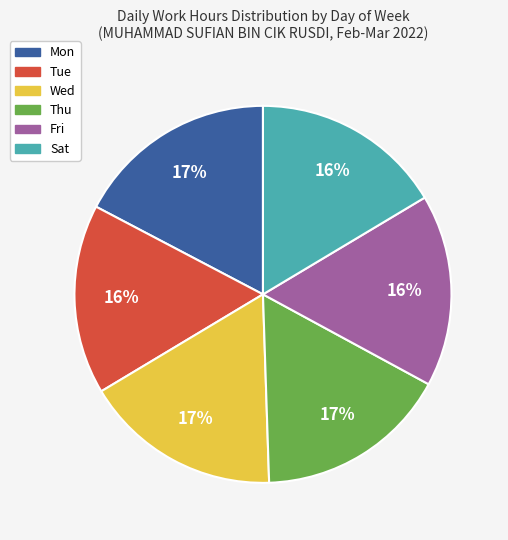

To the nearest percent, what is the difference between the Mon and Tue slice percentages?

1%